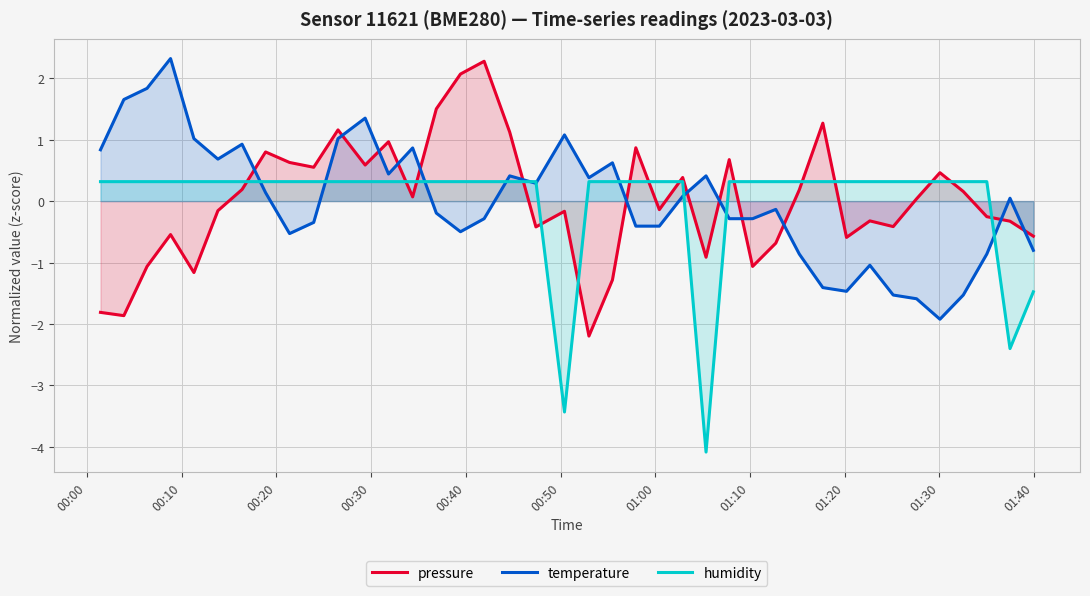

What is the highest value of the humidity series?

0.3